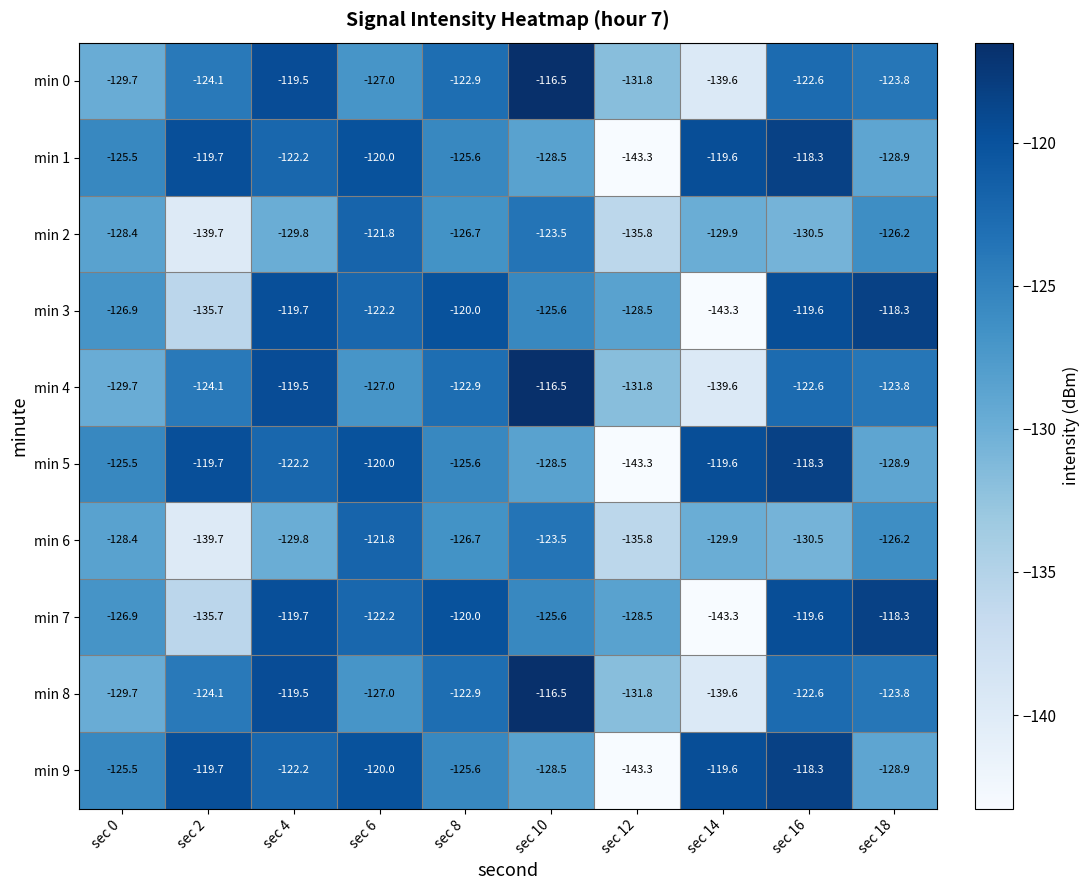

What is the maximum value shown in the chart?

-116.5